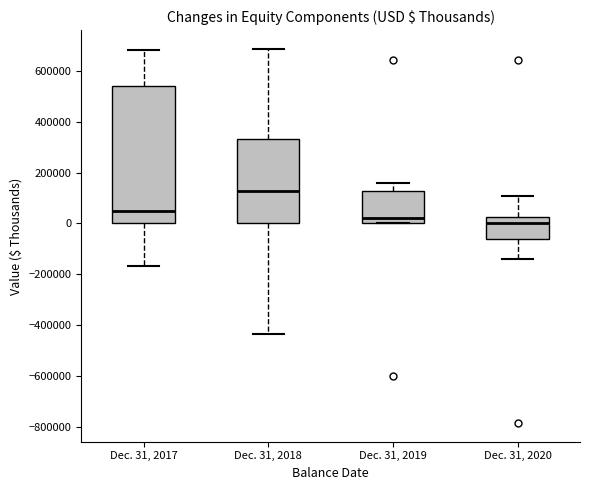

Reading left to right, transcribe this box plot: for each box, give where its median line is, the range the box spans, and where its two whiskers end, as read against the y-axis. The values are not printed on the chart, so give them approximately, as read against the axis.

Dec. 31, 2017: median 60000, box 0 to 540000, whiskers -160000 to 680000
Dec. 31, 2018: median 120000, box 0 to 340000, whiskers -440000 to 680000
Dec. 31, 2019: median 20000, box 0 to 120000, whiskers 0 to 160000
Dec. 31, 2020: median 0, box -60000 to 20000, whiskers -140000 to 100000